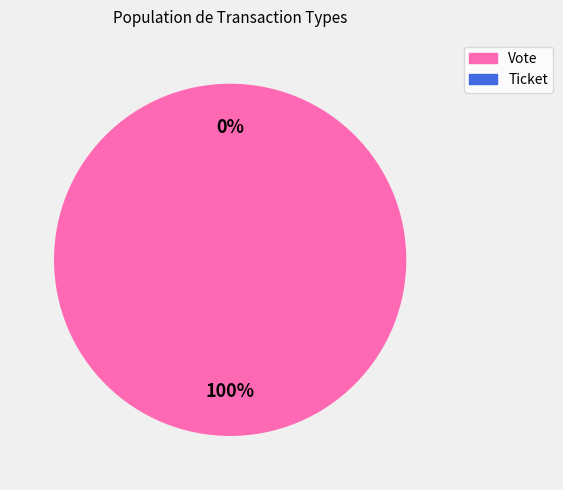

To the nearest percent, what is the average slice percentage?

50%